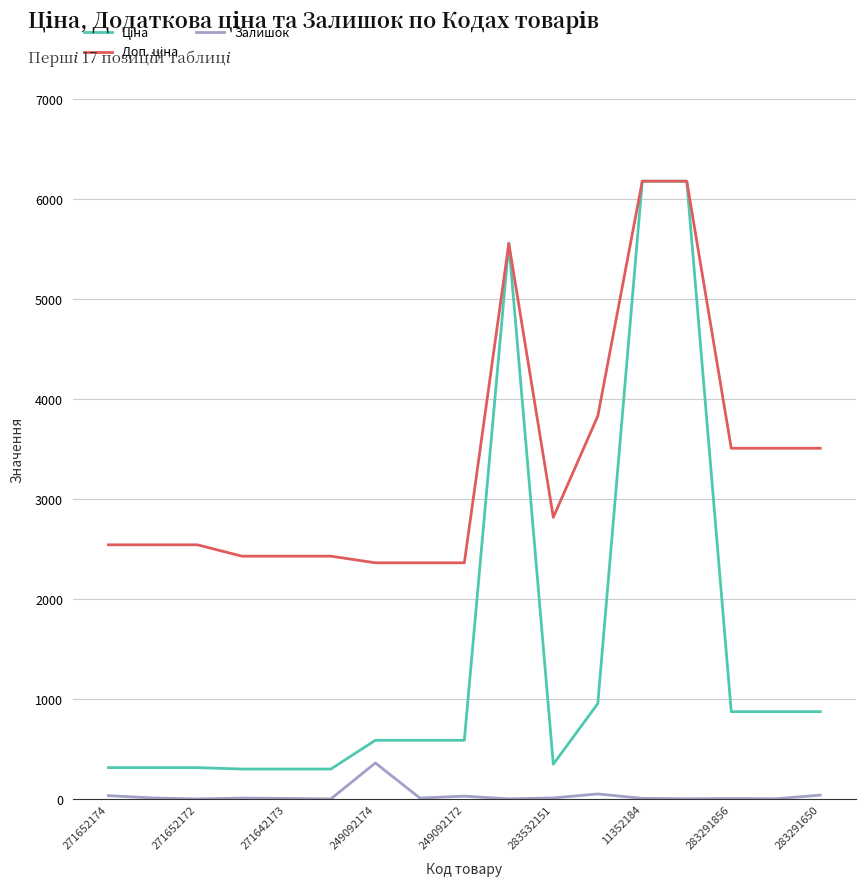

What is the greatest value displayed?

6182.6